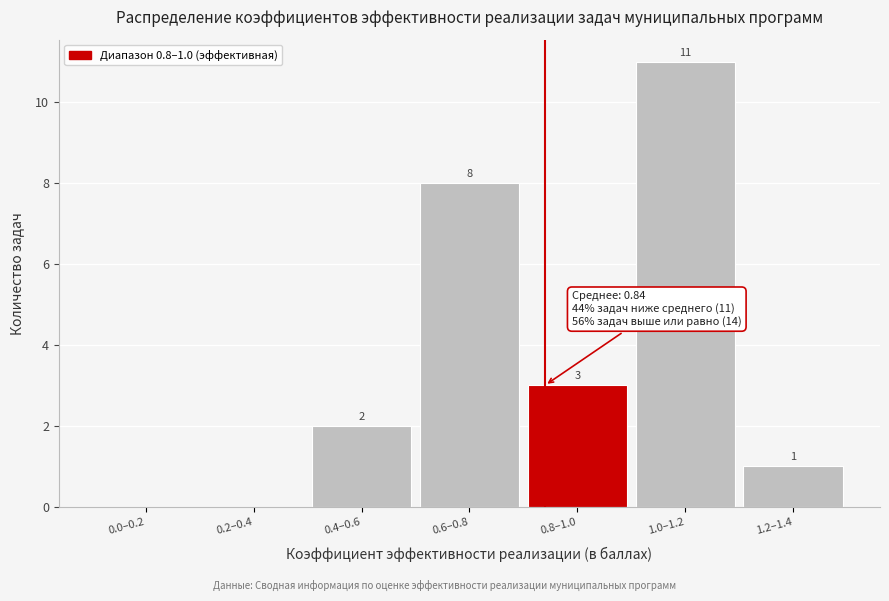

Reading left to right, what are all the values shown in this chart?

0.0–0.2=0	0.2–0.4=0	0.4–0.6=2	0.6–0.8=8	0.8–1.0=3	1.0–1.2=11	1.2–1.4=1